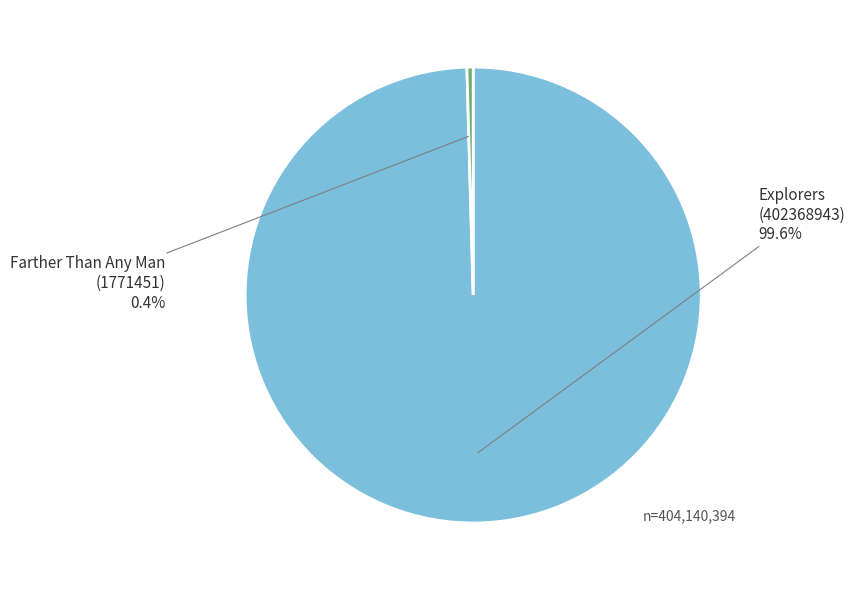

Does any single category account for the majority?

Yes